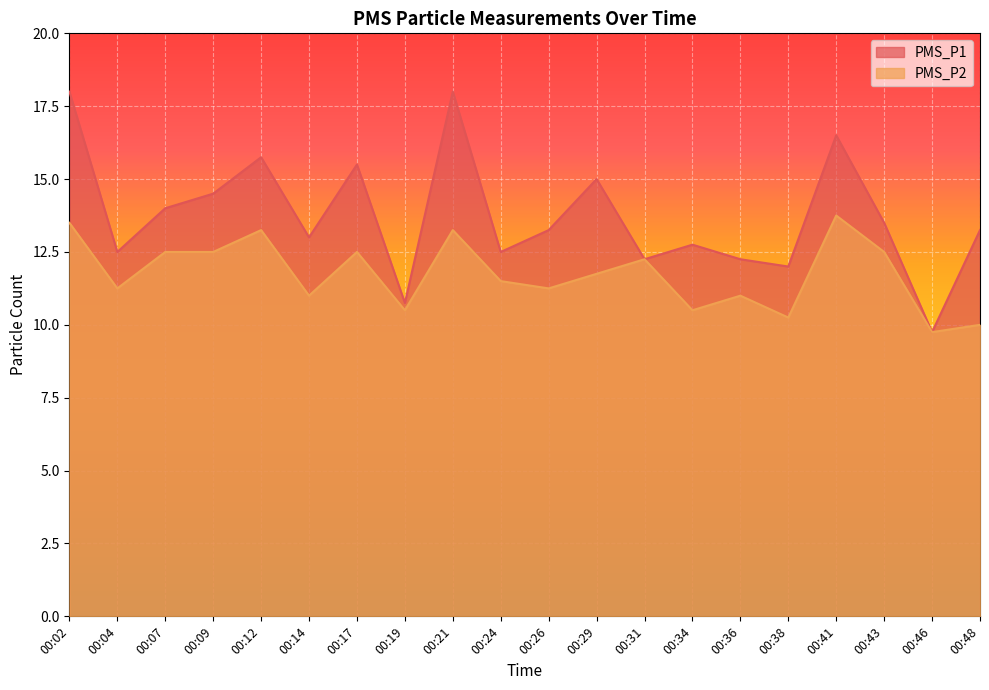

Which series has the largest total across all categories?

PMS_P1